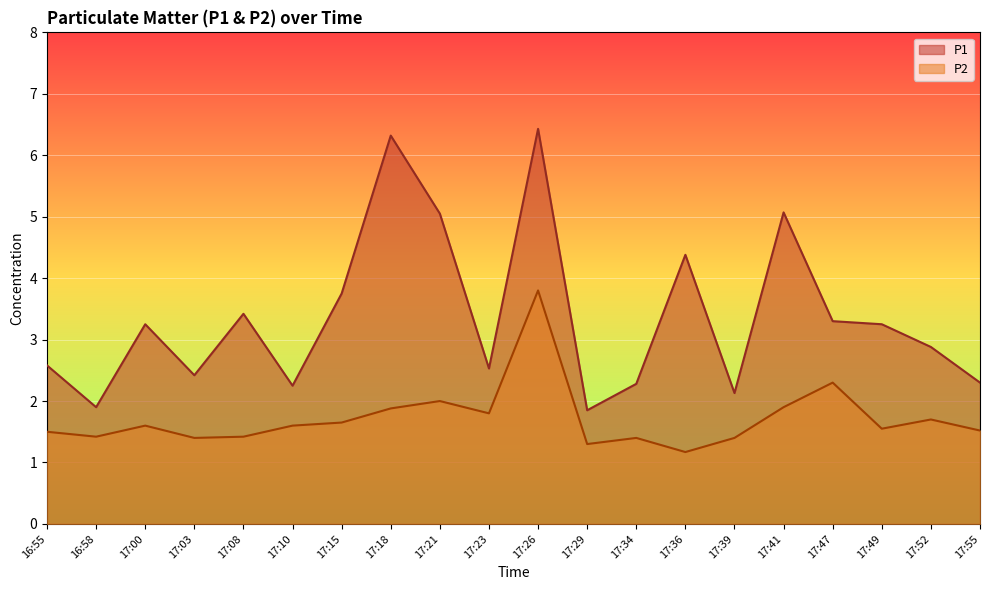

True or false: P2 and P1 intersect in this chart.

False